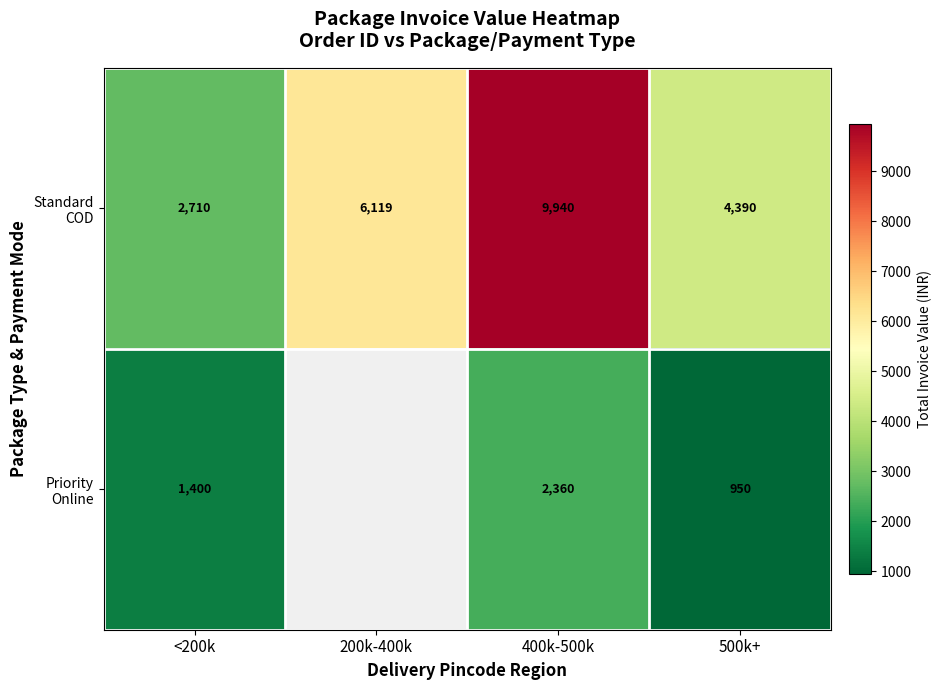

At how many categories does at least one series exceed 9183?

1